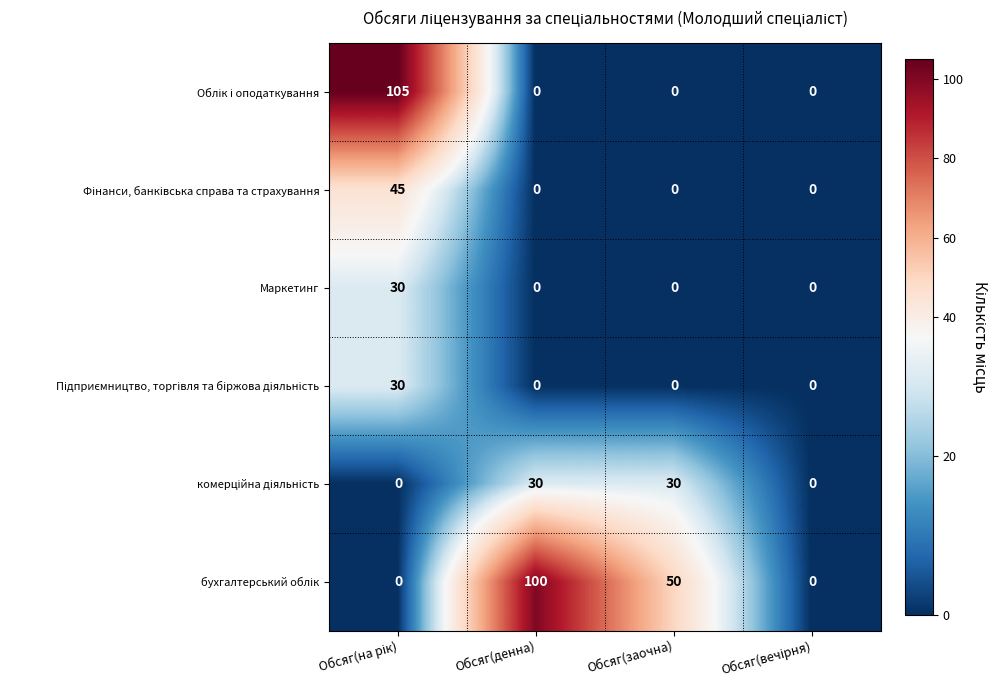

What is the total value across all series at Обсяг(заочна)?

80